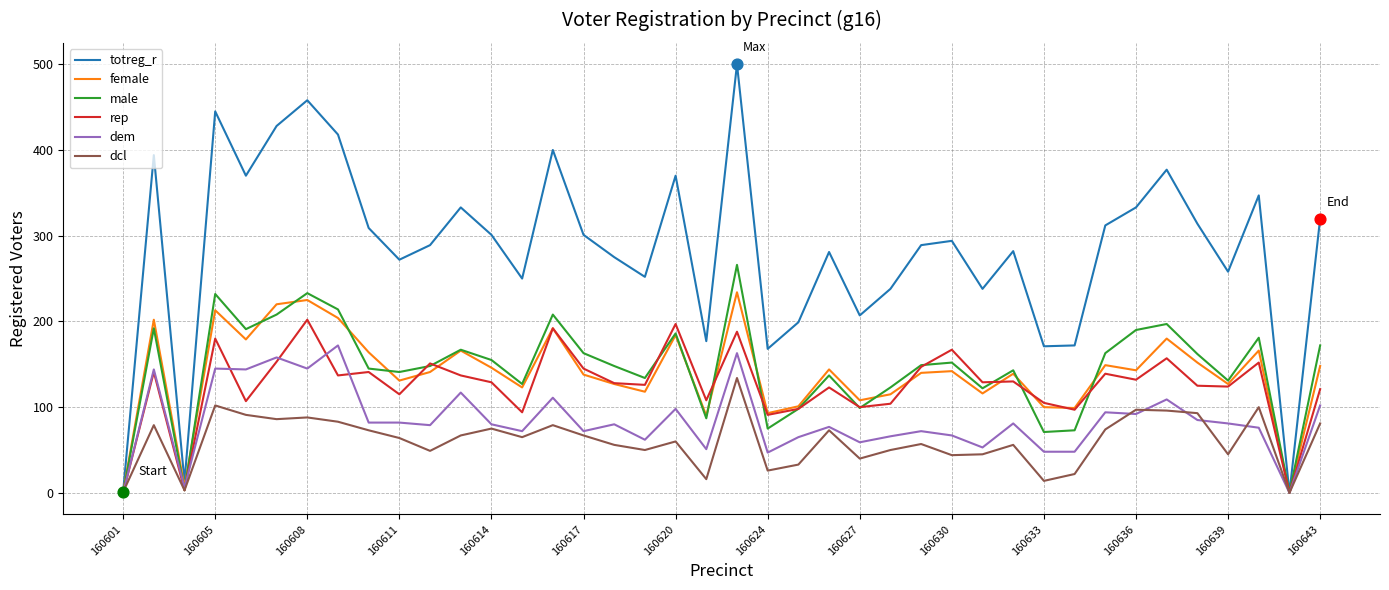

Which series has the widest spread of values?

totreg_r